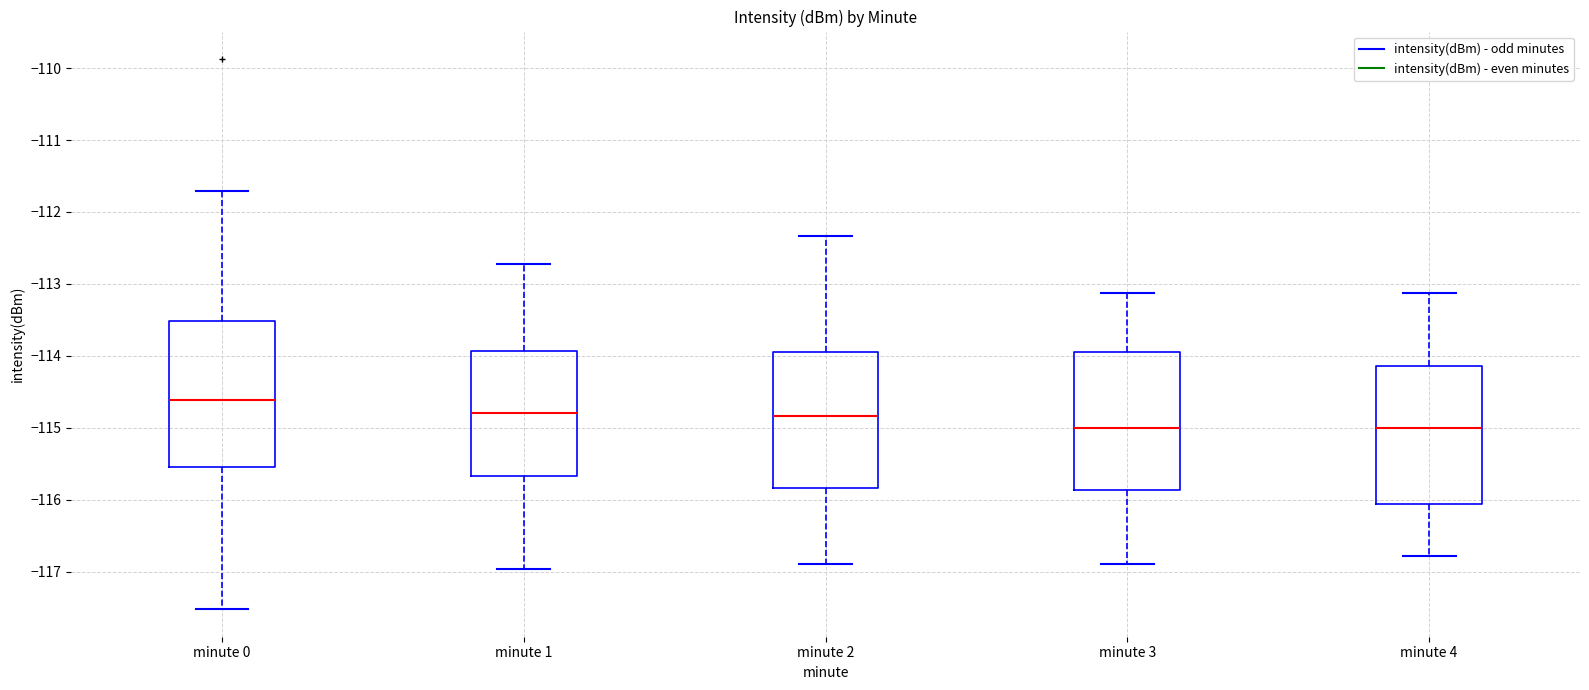

Where does the median line of the box for minute 2 sit on the y-axis? The values are not printed on the chart, so give them approximately, as read against the axis.

-114.8